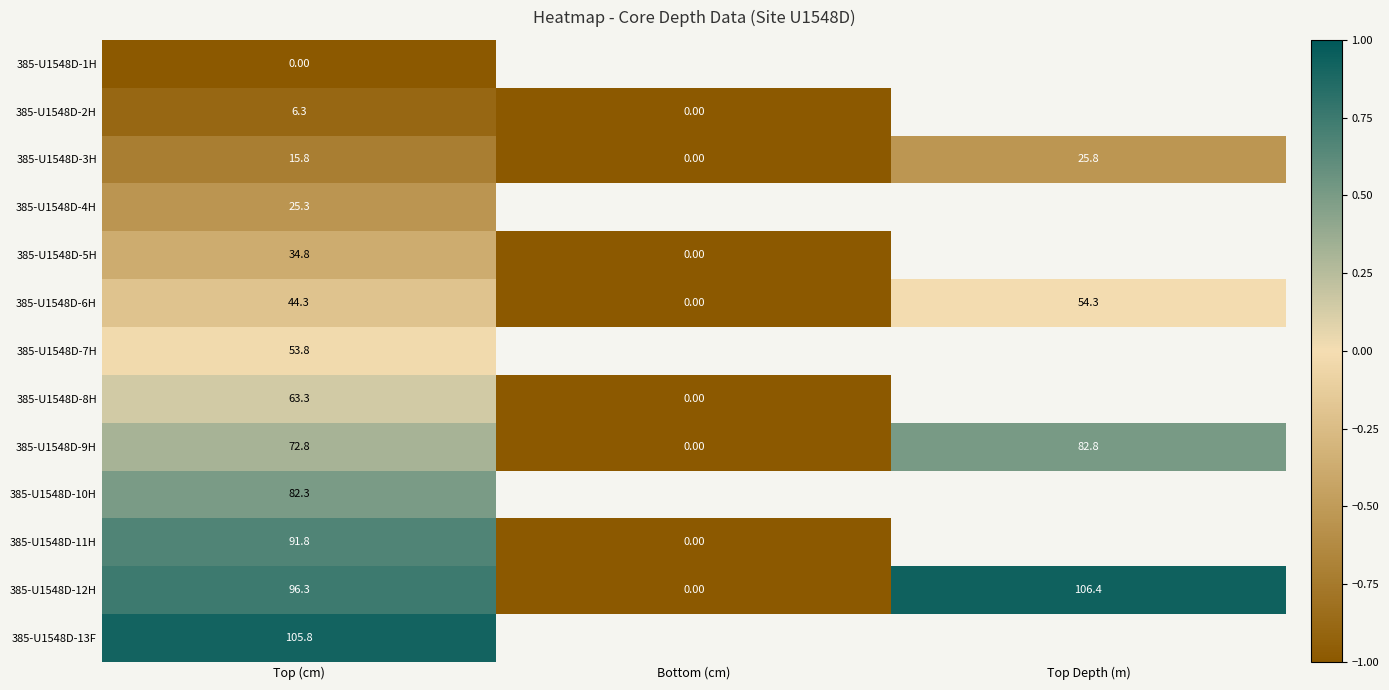

At which label does 385-U1548D-6H first exceed 44?

Top (cm)